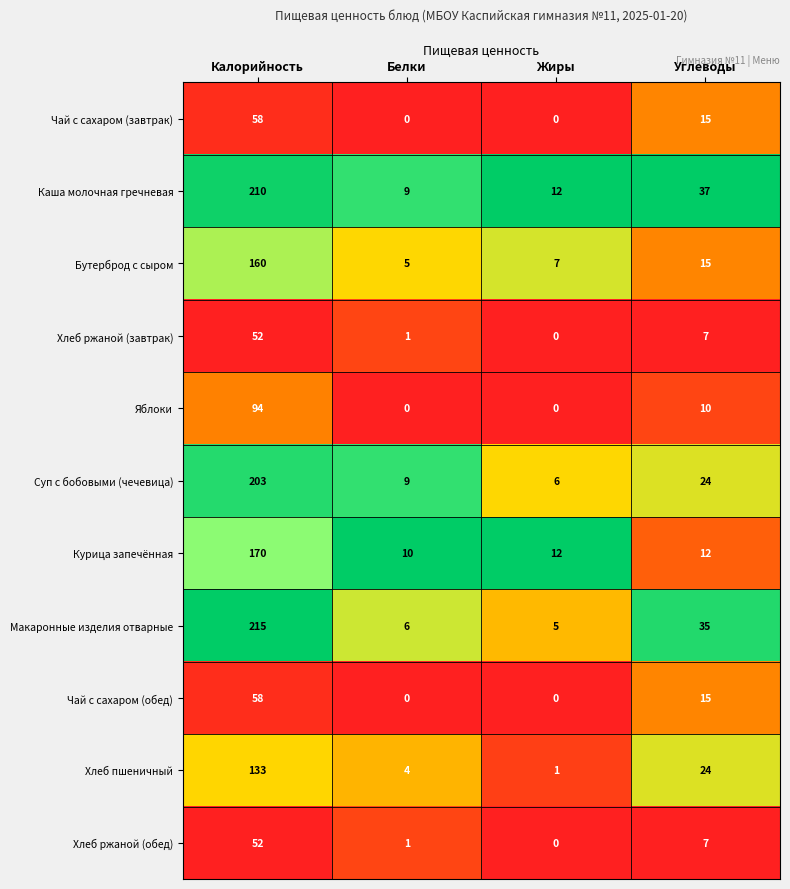

List the labels in order of Хлеб ржаной (обед) value, smallest first.

Жиры, Белки, Углеводы, Калорийность